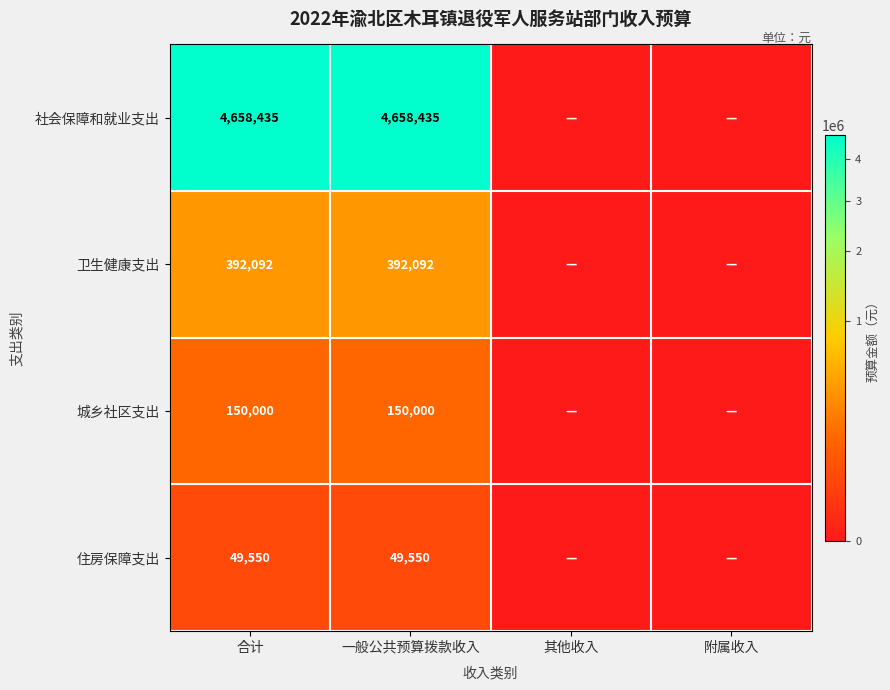

True or false: 卫生健康支出 has a value of 392092 at 一般公共预算拨款收入.

True